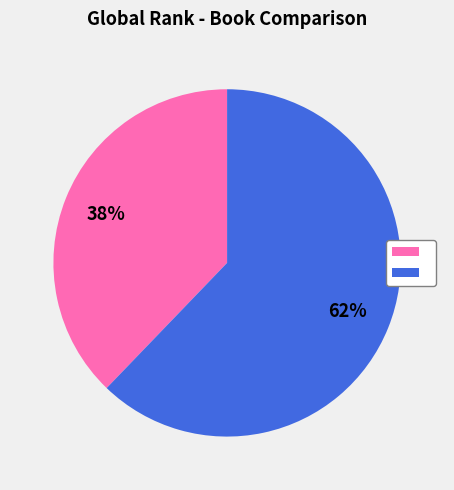

To the nearest percent, what is the average slice percentage?

50%